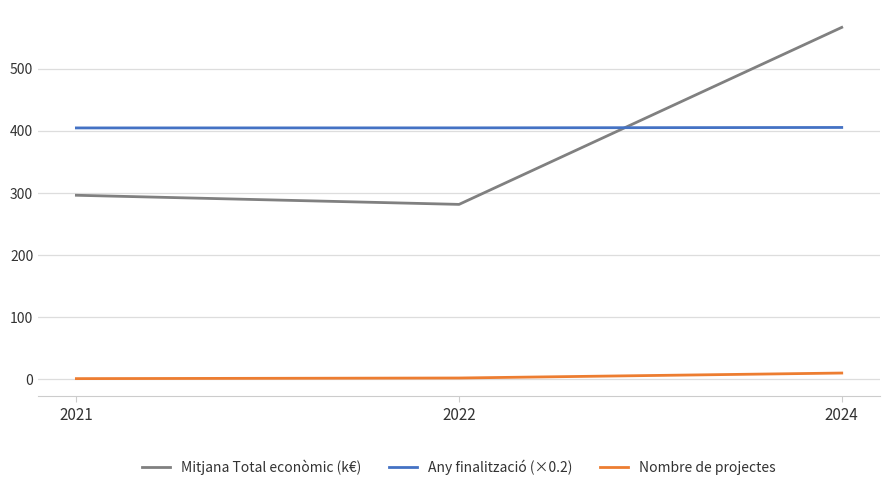

What is the approximate value of Nombre de projectes at 2022?

2.0